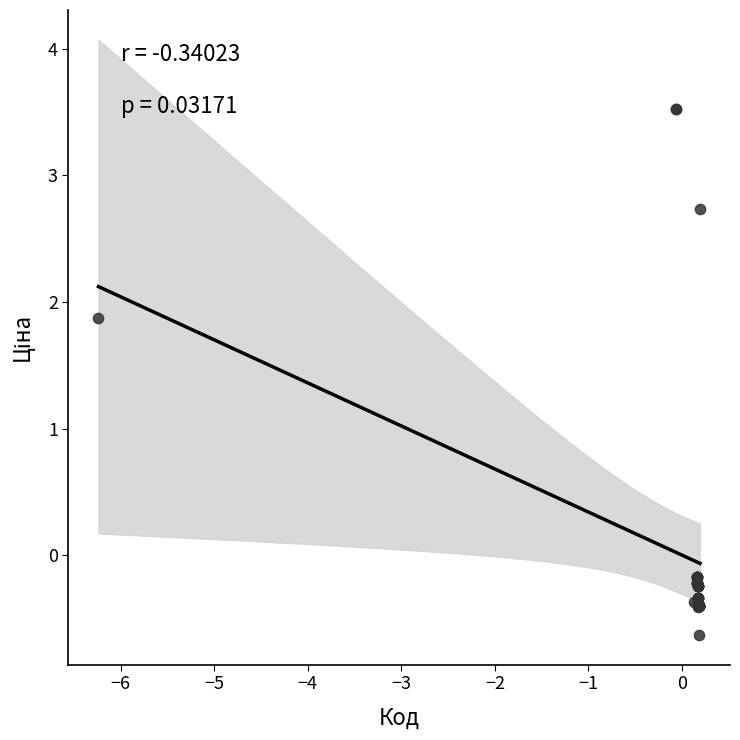

What Y value in the scatter plot is closest to 1?

1.9